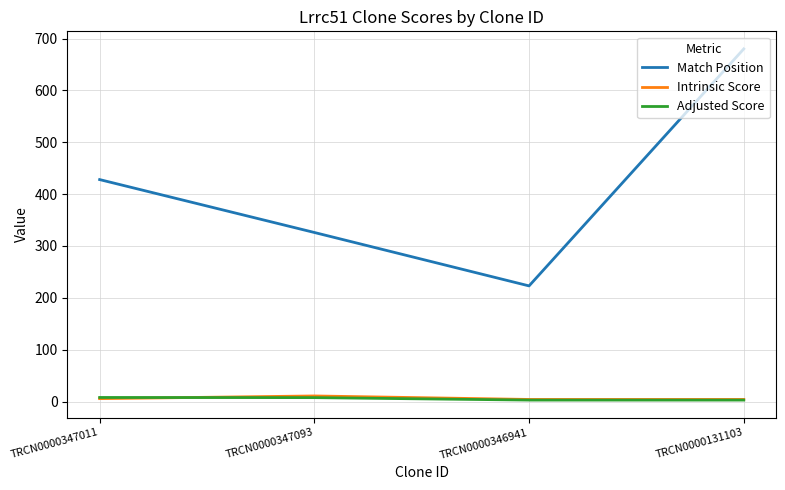

True or false: Intrinsic Score and Match Position intersect in this chart.

False